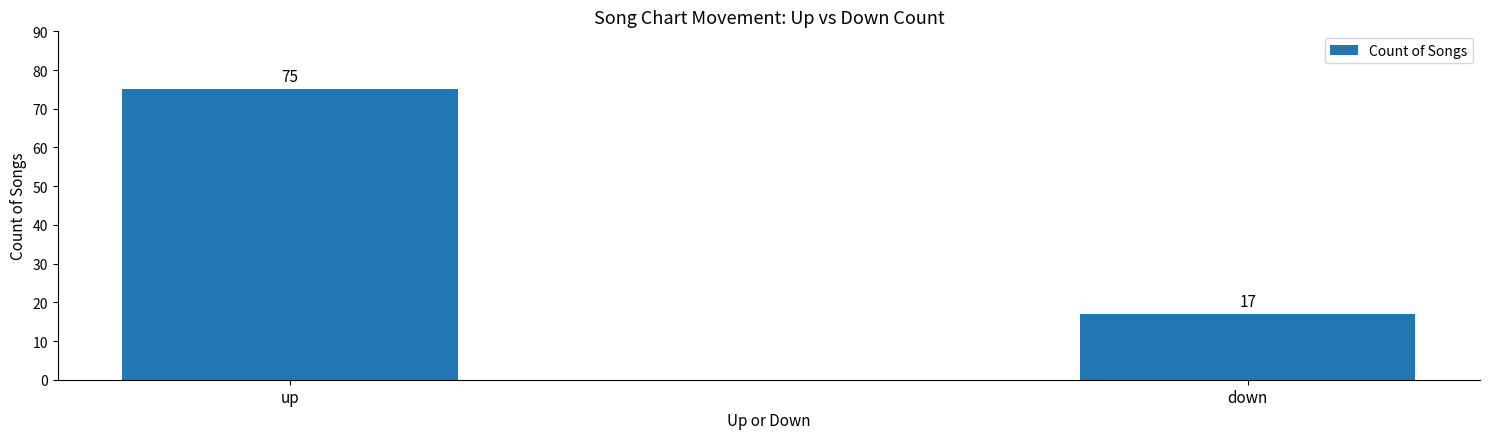

Rank the categories by value from highest to lowest.

up, down